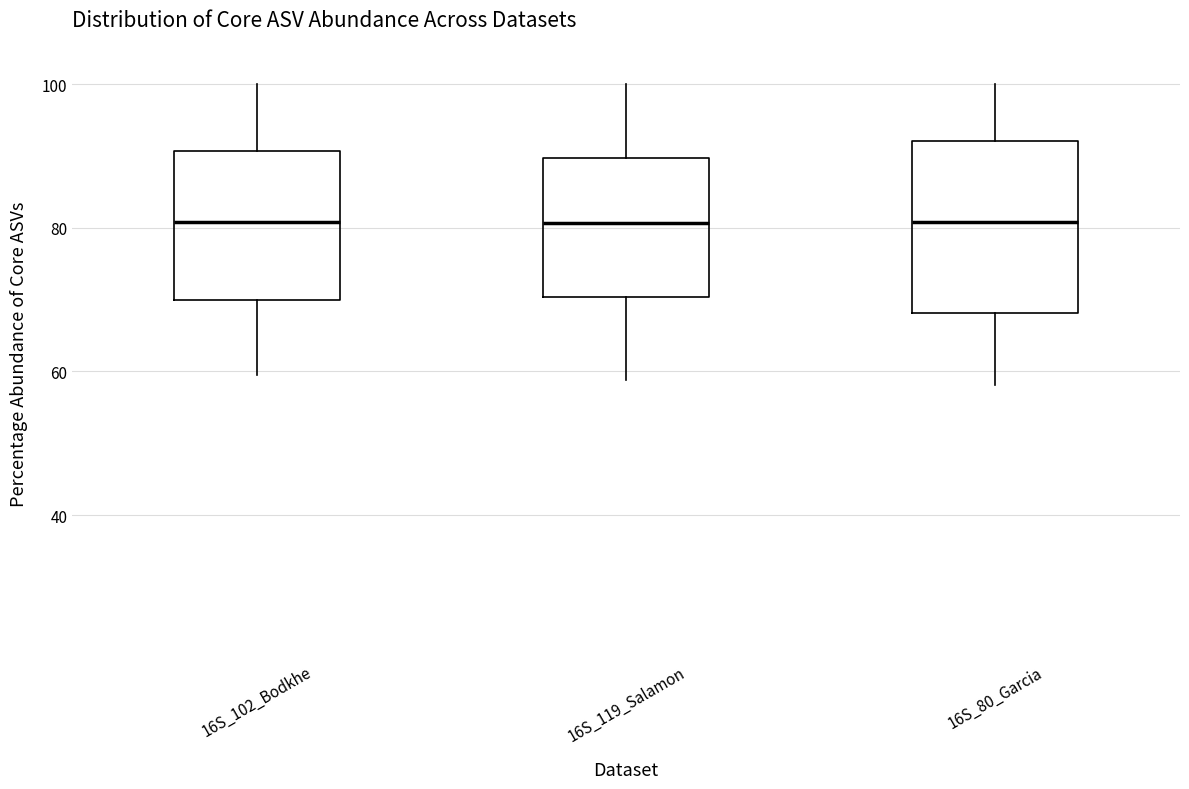

Reading left to right, transcribe this box plot: for each box, give where its median line is, the range the box spans, and where its two whiskers end, as read against the y-axis. The values are not printed on the chart, so give them approximately, as read against the axis.

16S_102_Bodkhe: median 80, box 70 to 90, whiskers 60 to 100
16S_119_Salamon: median 80, box 70 to 90, whiskers 58 to 100
16S_80_Garcia: median 80, box 68 to 92, whiskers 58 to 100